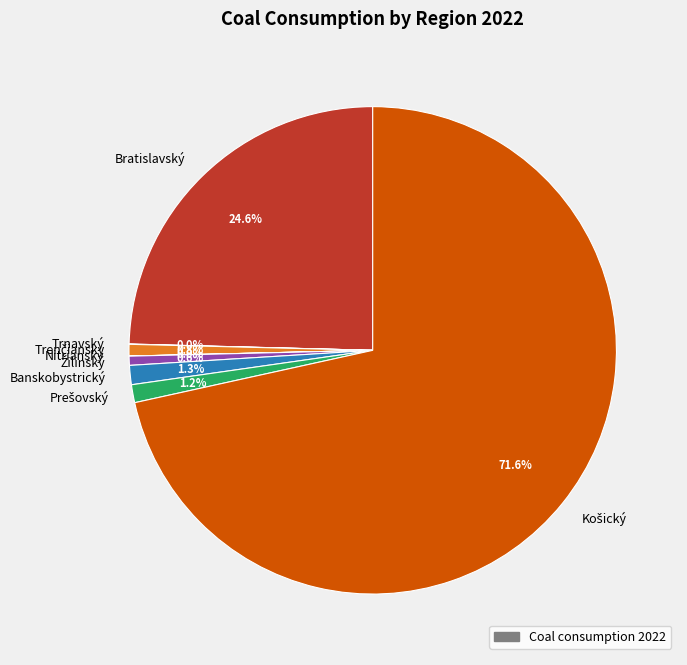

Do Bratislavský and Banskobystrický together represent more than half of the pie?

No